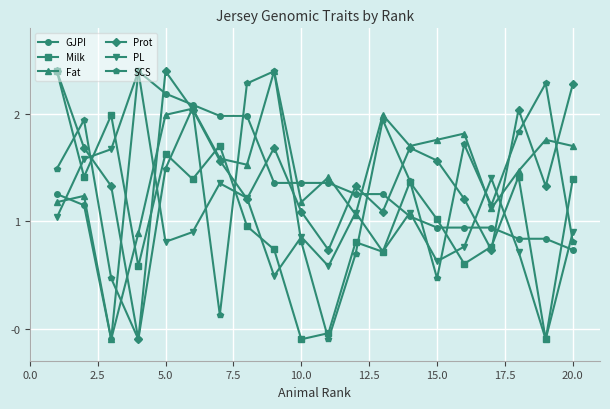

What is the value of the SCS point at the 8th from the left?

2.3